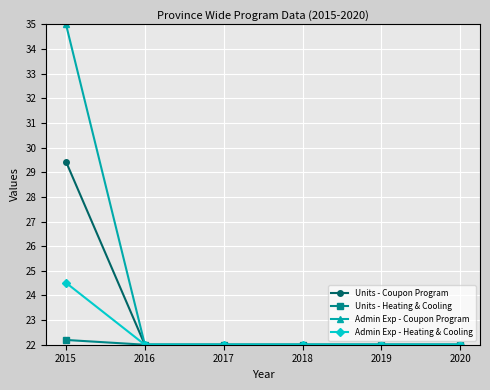

What are all the series names shown in the legend?

Units - Coupon Program, Units - Heating & Cooling, Admin Exp - Coupon Program, Admin Exp - Heating & Cooling